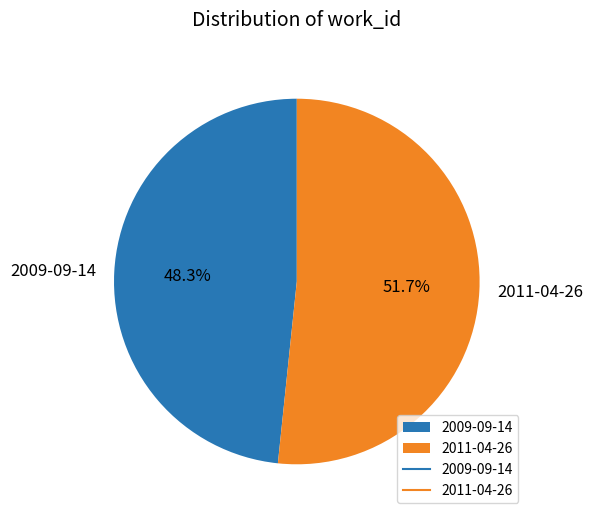

The 2009-09-14 slice represents 40% of the pie. True or false?

False